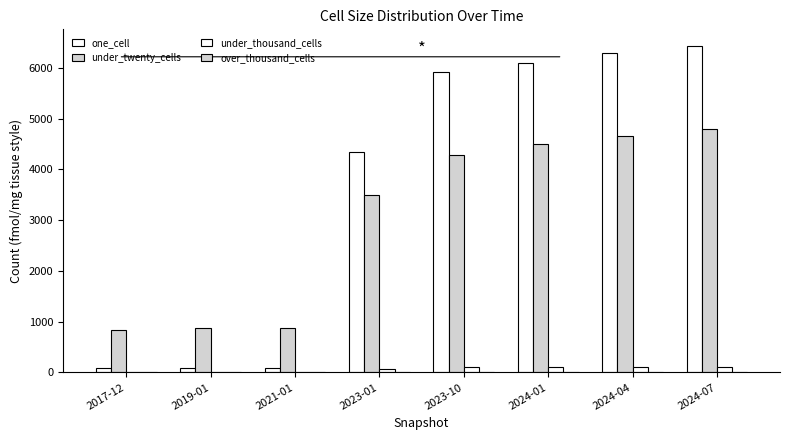

Count the number of data series in this chart.

3